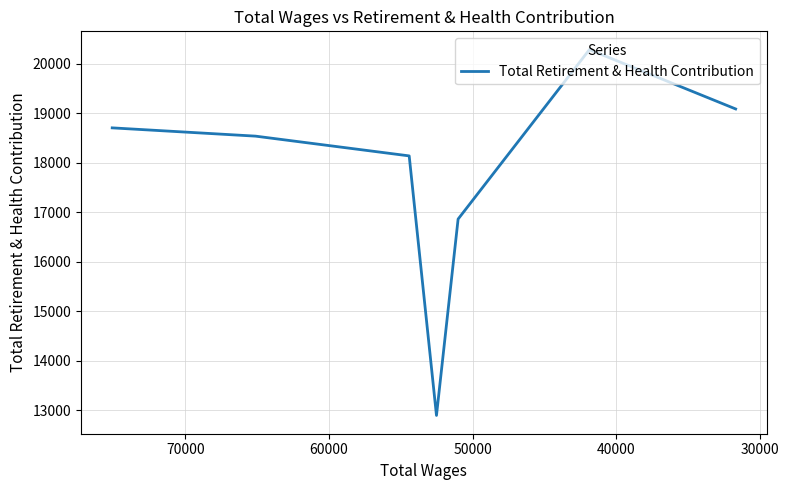

What is the maximum value shown in the chart?

20283